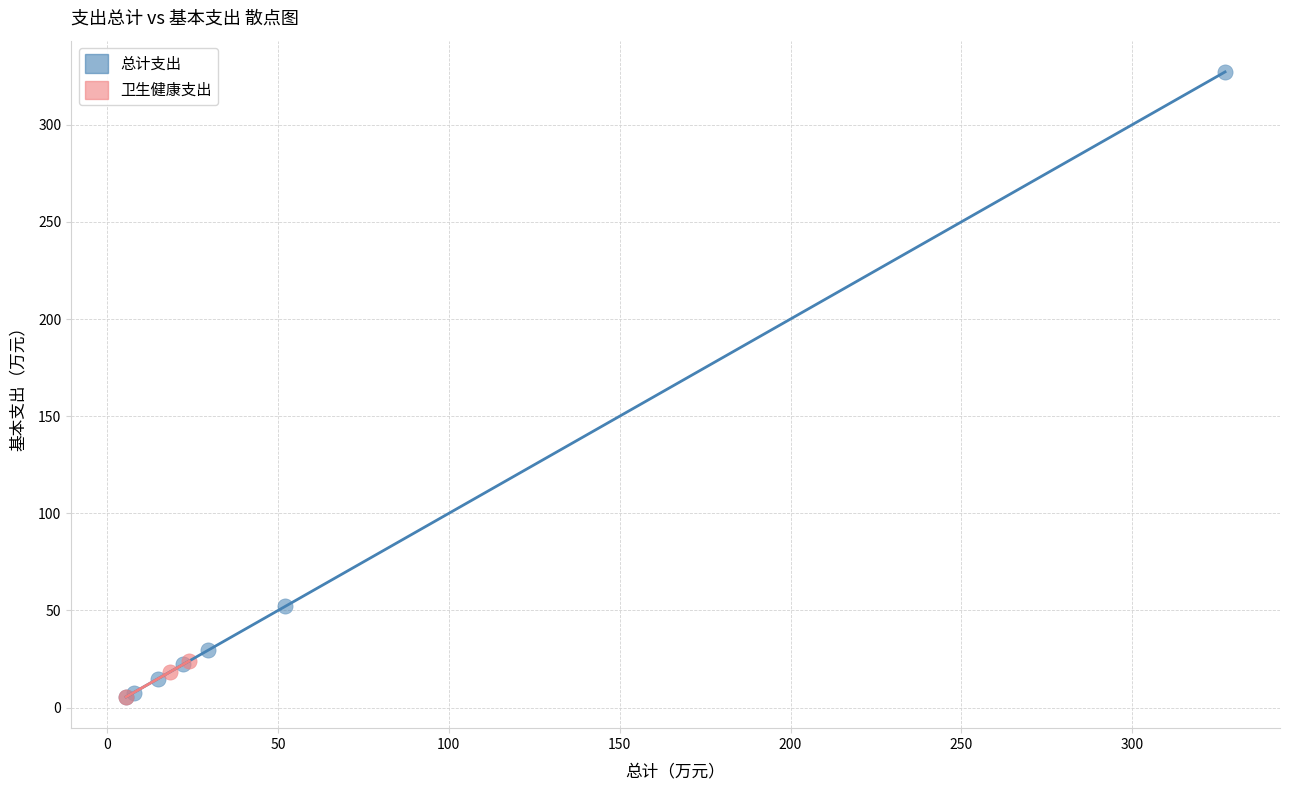

What are all the series names shown in the legend?

总计支出, 卫生健康支出